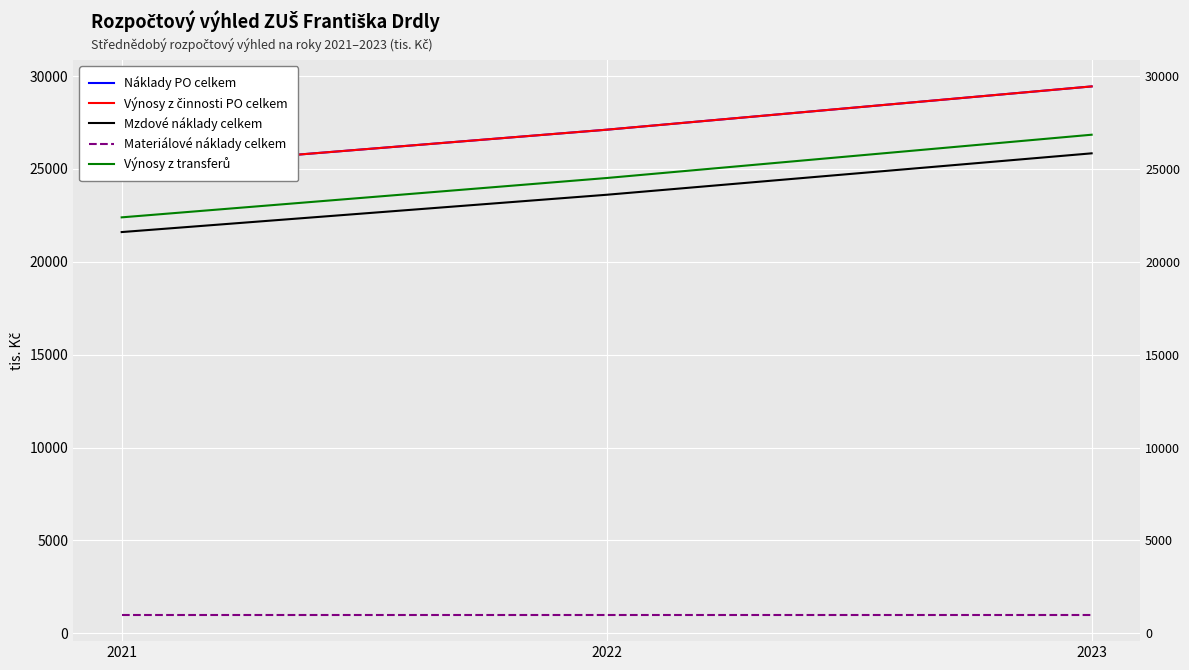

Reading right to left, list all the values displayed in this chart.

Náklady PO celkem: 2023=29440	2022=27110	2021=25002
Výnosy z činnosti PO celkem: 2023=29440	2022=27110	2021=25002
Mzdové náklady celkem: 2023=25838	2022=23608	2021=21600
Materiálové náklady celkem: 2023=1003	2022=1003	2021=1003
Výnosy z transferů: 2023=26840	2022=24510	2021=22392